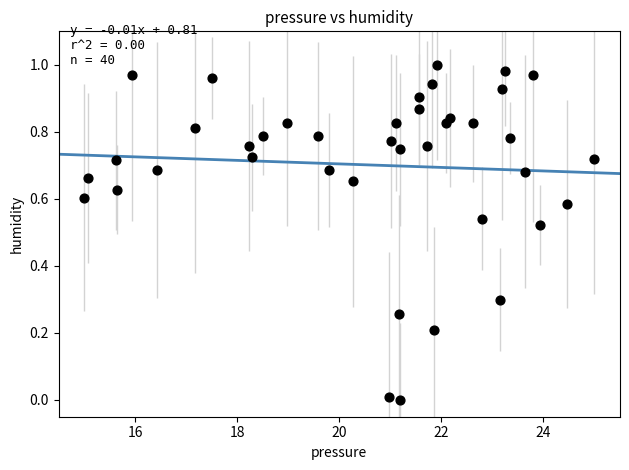

What is the range of X values (max minus min)?

10.0